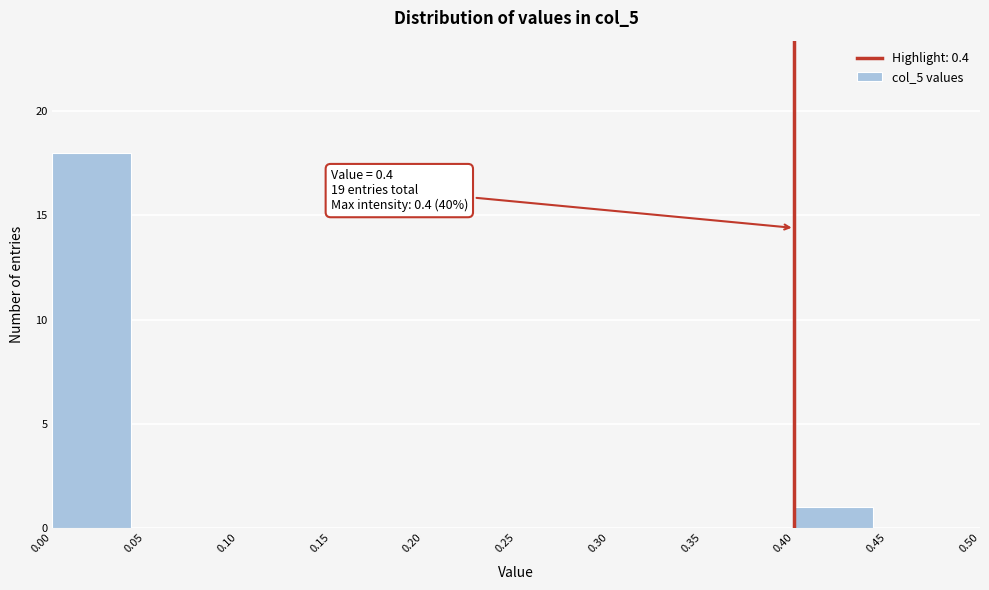

Which range on the x-axis has the tallest bar?

0.00 to 0.05